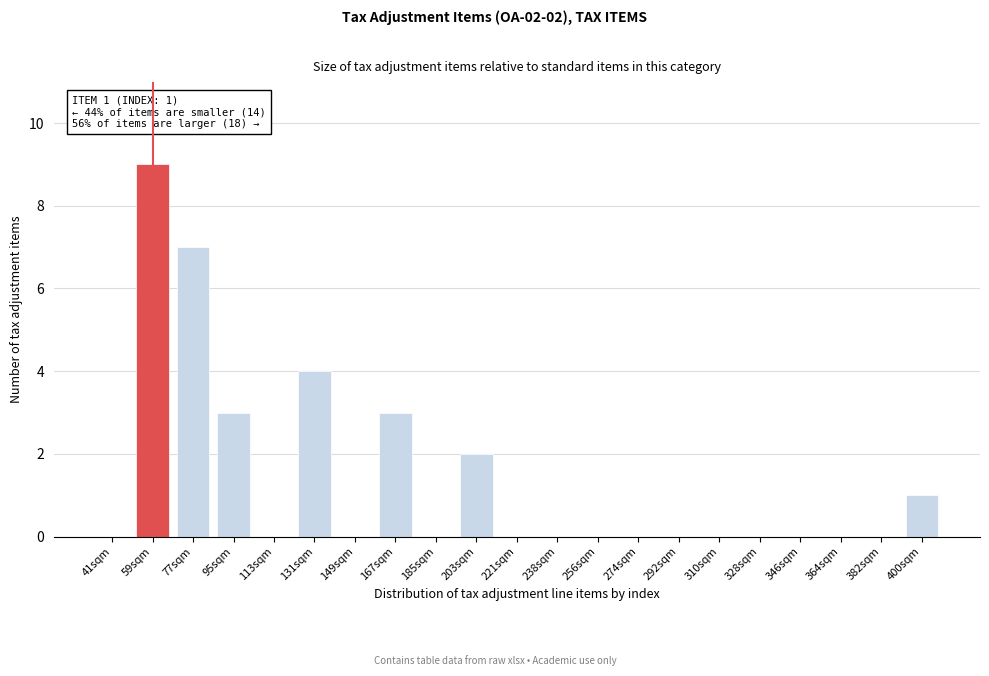

Reading left to right, extract all data points from this chart.

41sqm=0	59sqm=9	77sqm=7	95sqm=3	113sqm=0	131sqm=4	149sqm=0	167sqm=3	185sqm=0	203sqm=2	221sqm=0	238sqm=0	256sqm=0	274sqm=0	292sqm=0	310sqm=0	328sqm=0	346sqm=0	364sqm=0	382sqm=0	400sqm=1